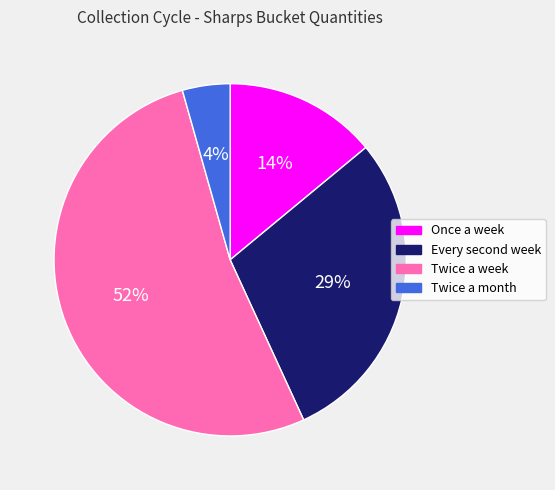

Count the number of slices in the pie.

4